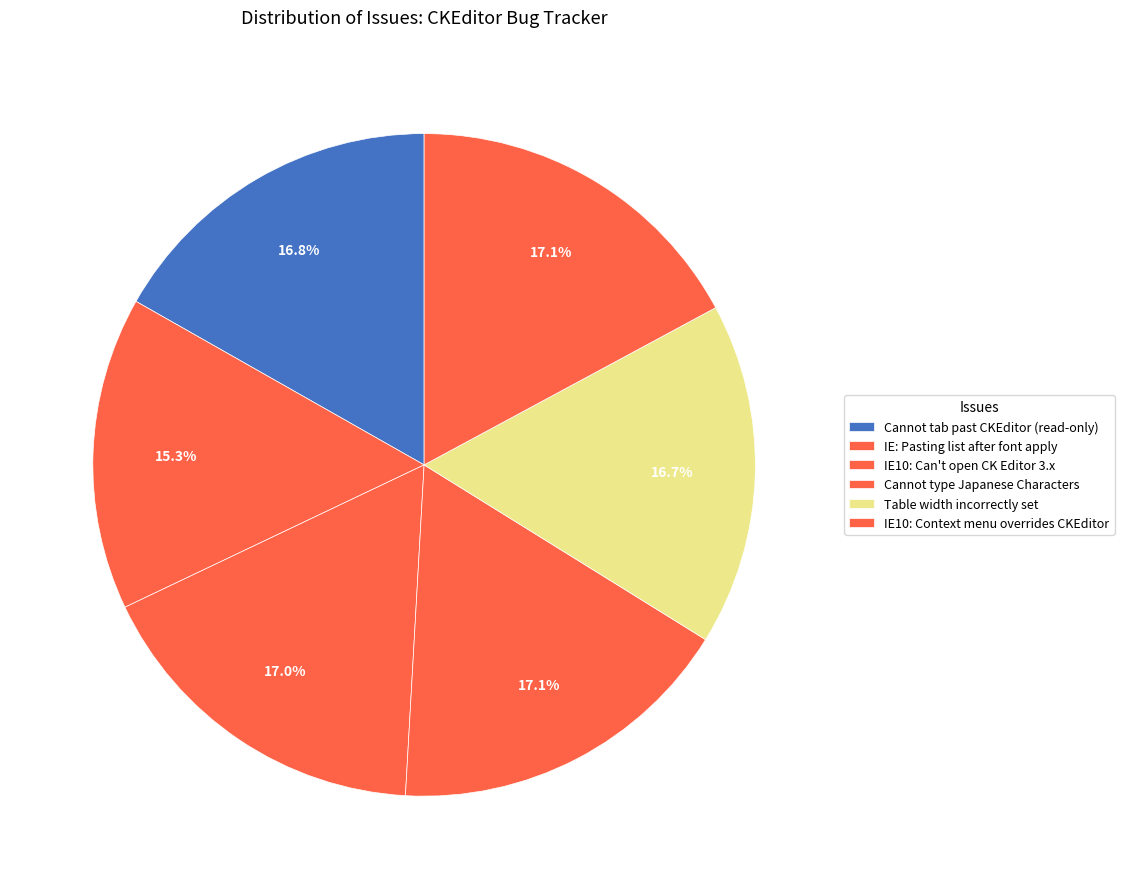

How many slices are in this pie chart?

6